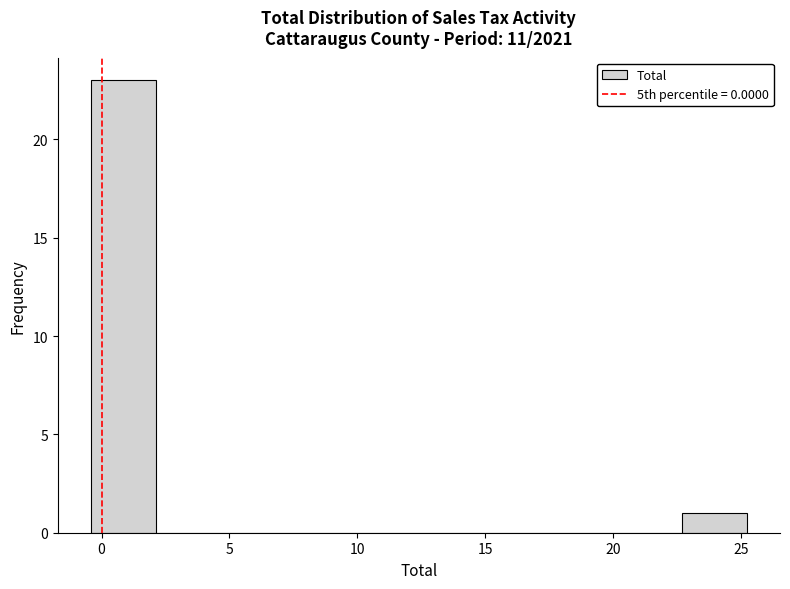

What is the height of the bar covering 22.5 to 25.0 on the x-axis? Neither the bar edges nor the heights are printed on the chart, so give them approximately, as read against the axes.

1